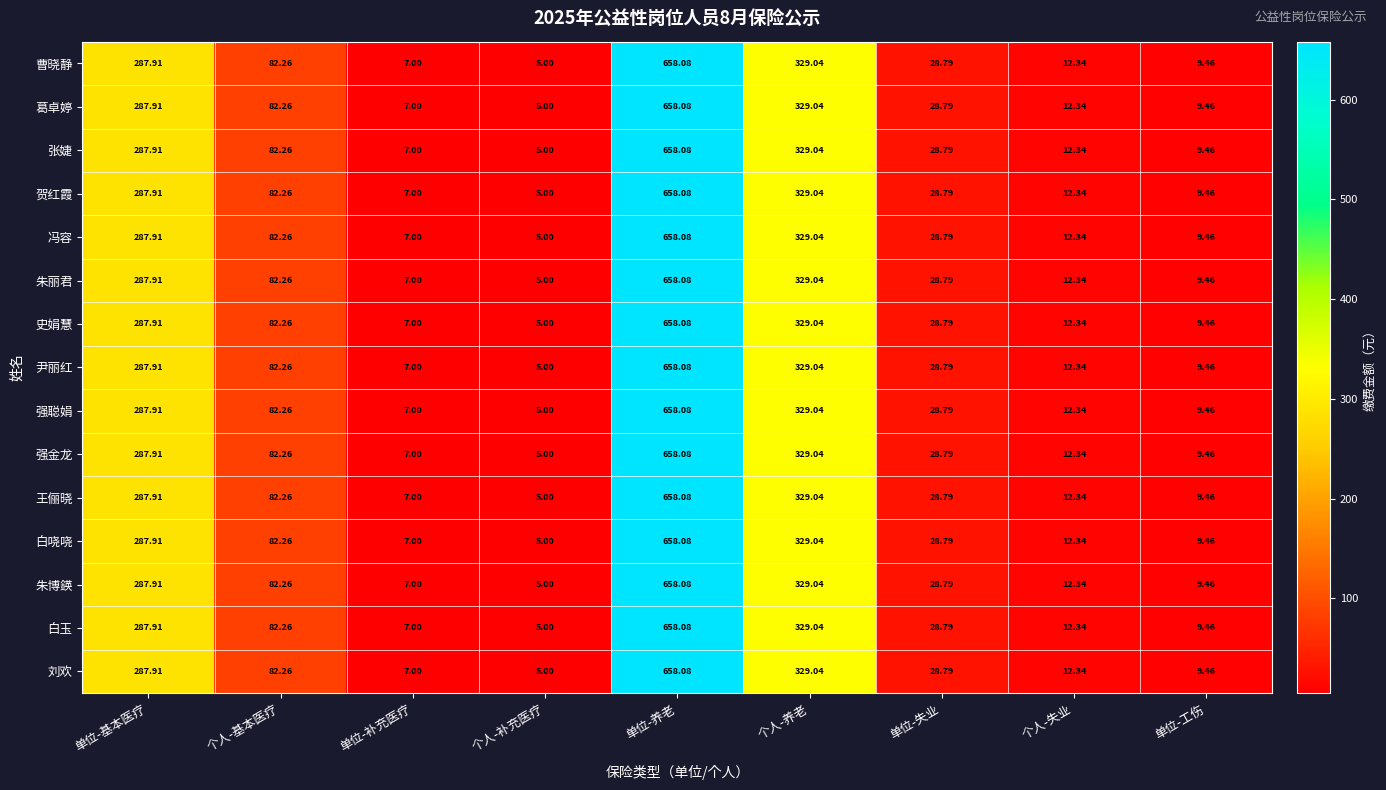

At which category is the sum across all series the highest?

单位-养老